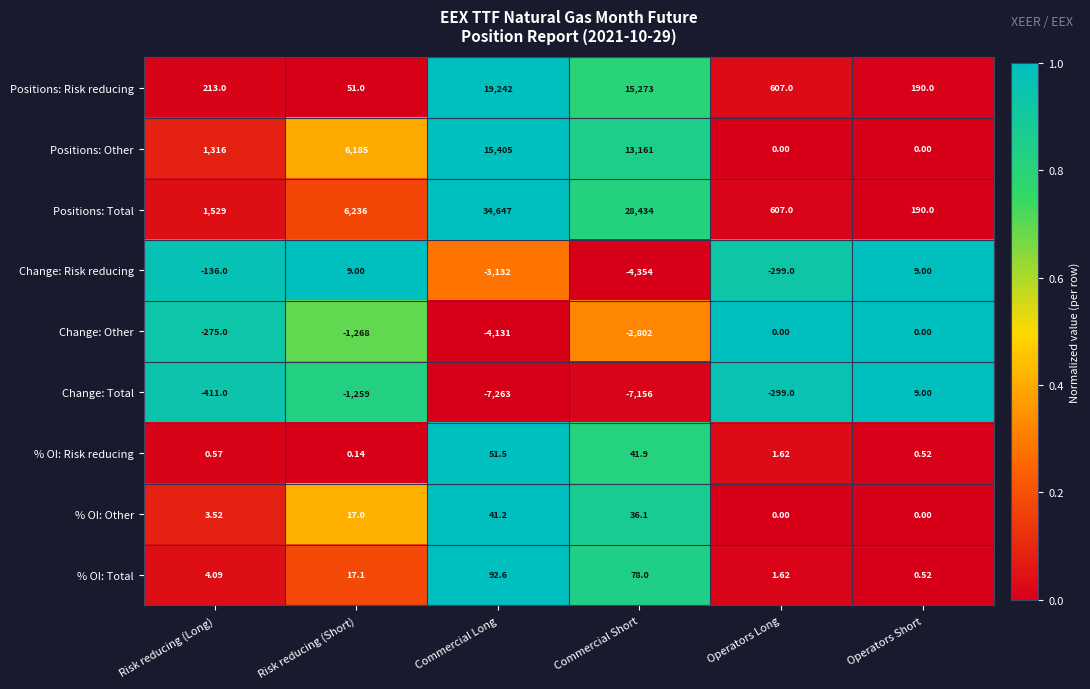

At which category does the chart reach its minimum across all series?

Commercial Long